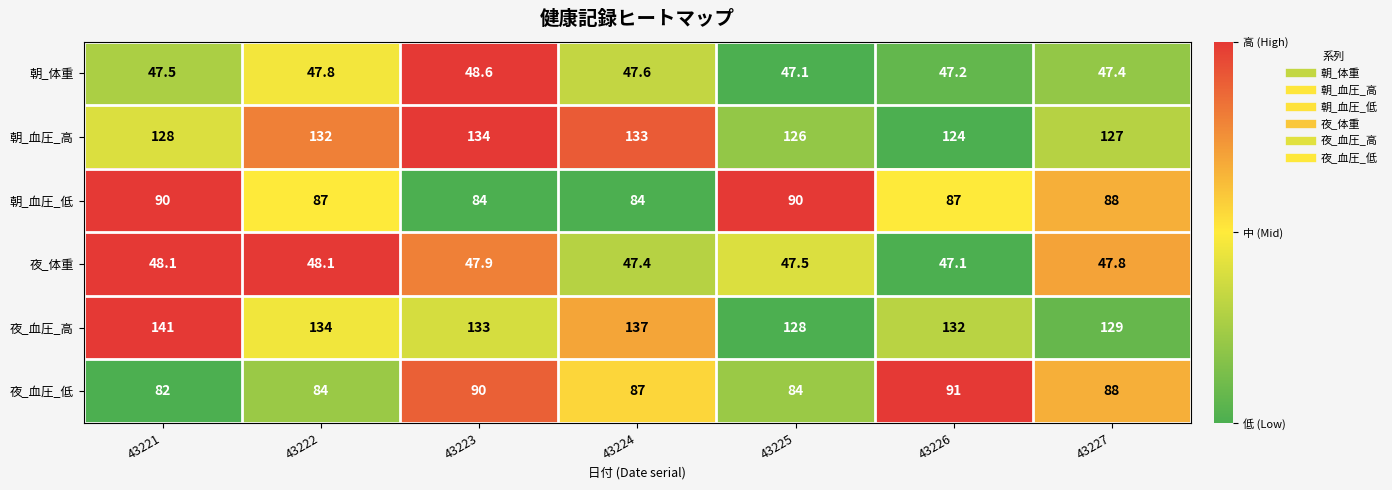

What is the approximate value of 朝_体重 at 43226?

47.2